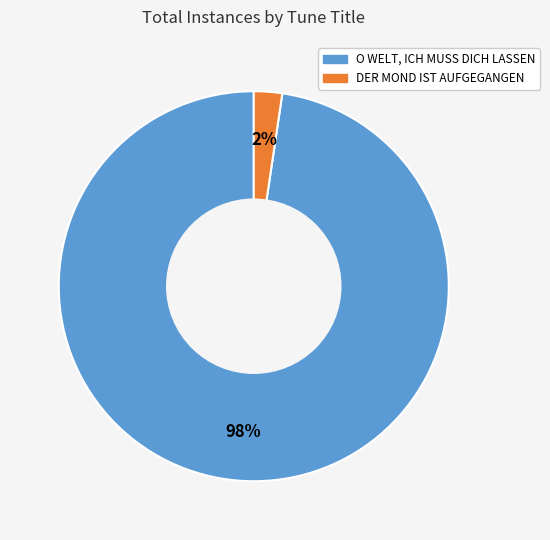

How many slices are in this pie chart?

2